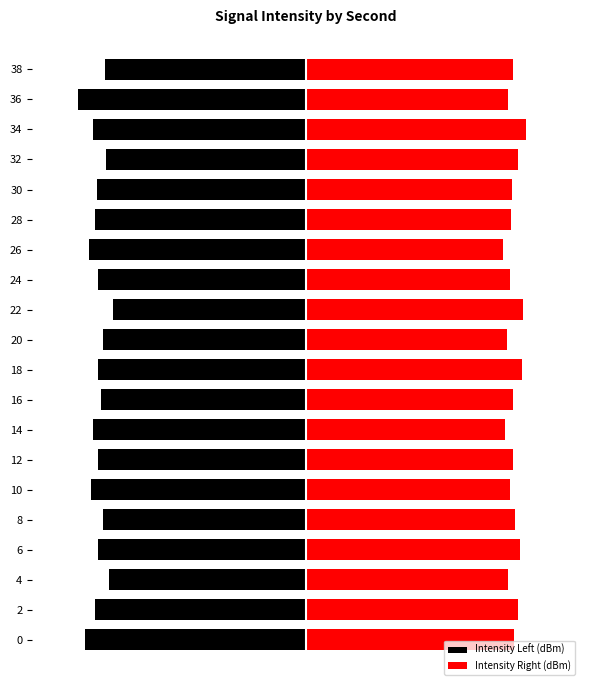

Is it true that Intensity Left (dBm) equals -0.9 at 8?

True